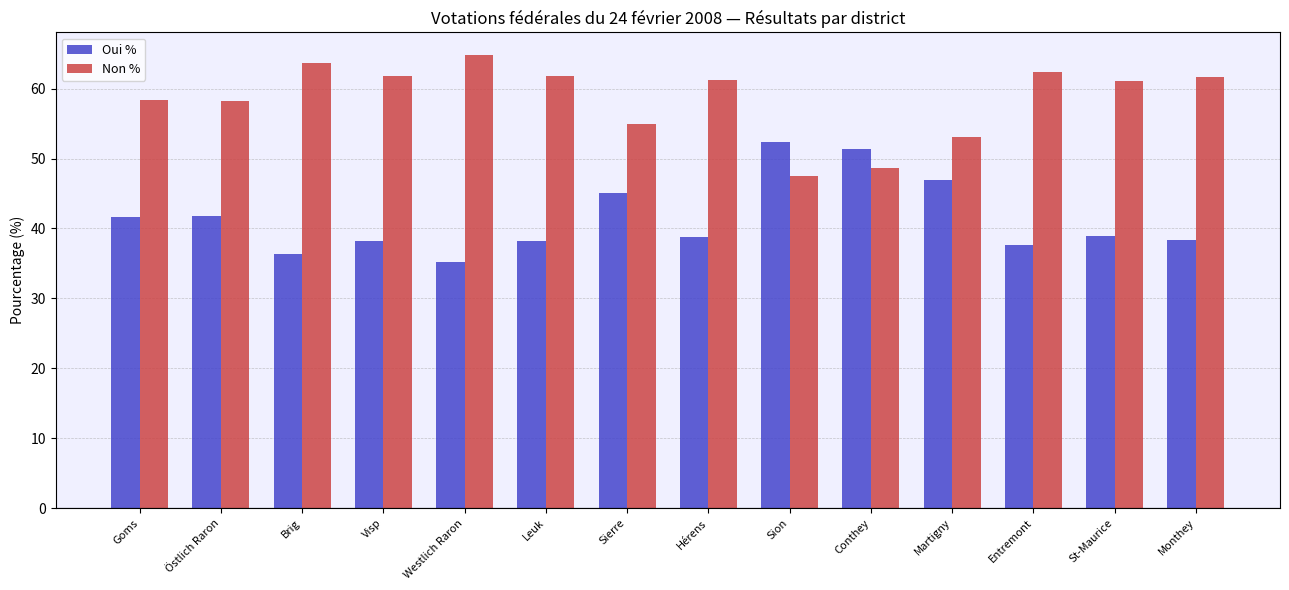

List the series in order of their peak value, lowest first.

Oui %, Non %